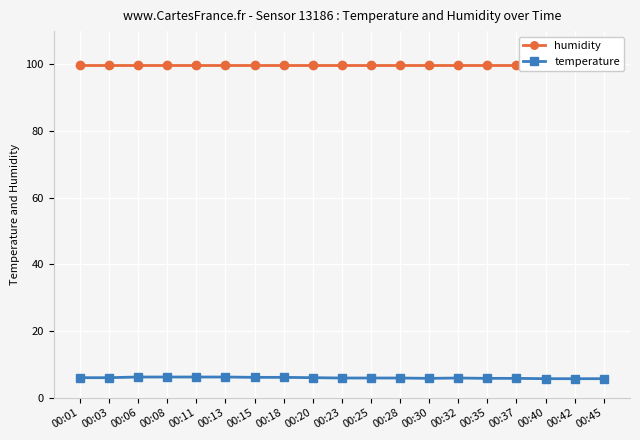

True or false: humidity and temperature intersect in this chart.

False